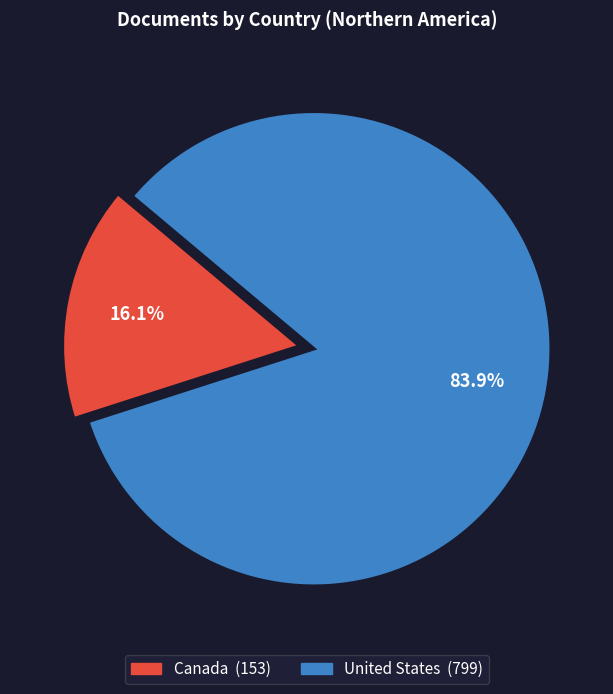

Rank the categories by value from highest to lowest.

United States, Canada